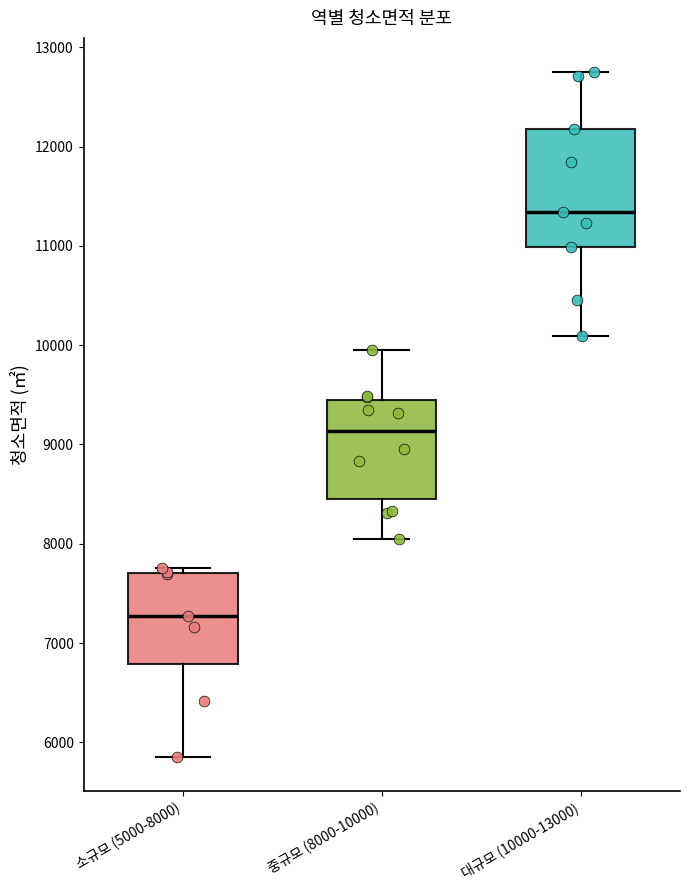

Where is the upper edge of the box for 중규모 (8000-10000) on the y-axis? The values are not printed on the chart, so give them approximately, as read against the axis.

9400